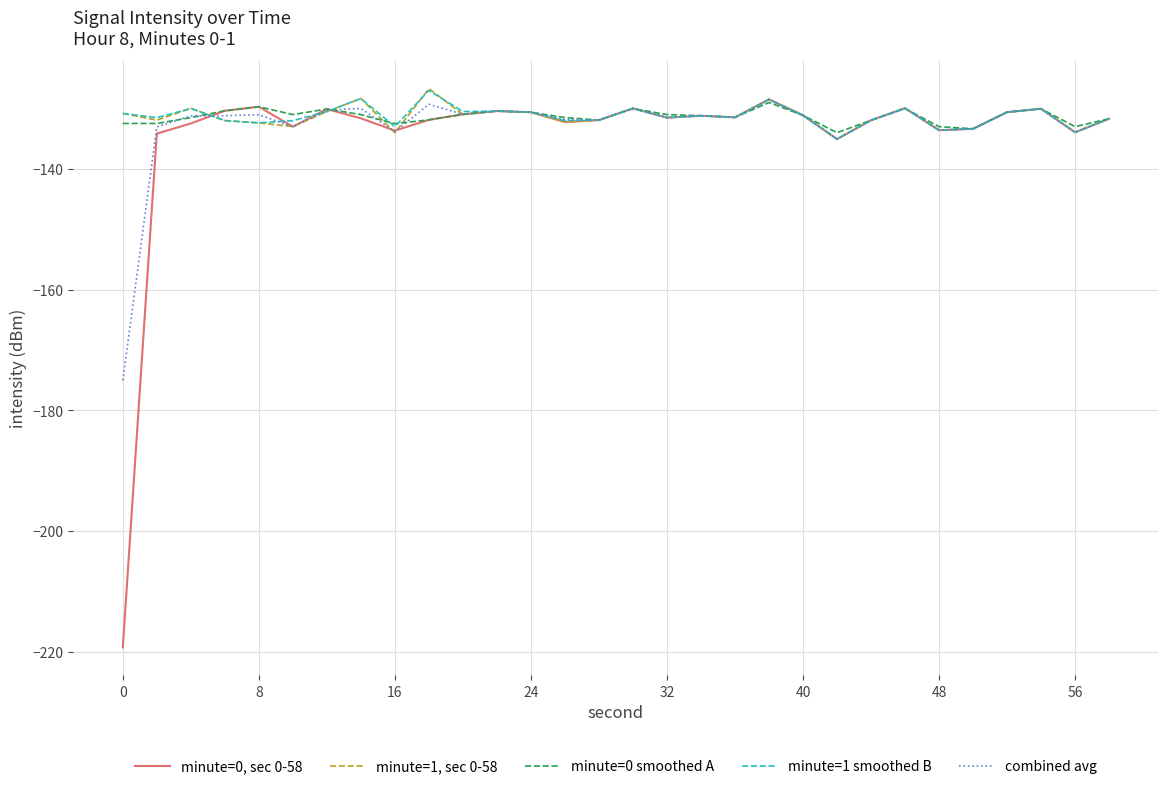

Which series has the widest spread of values?

minute=0, sec 0-58